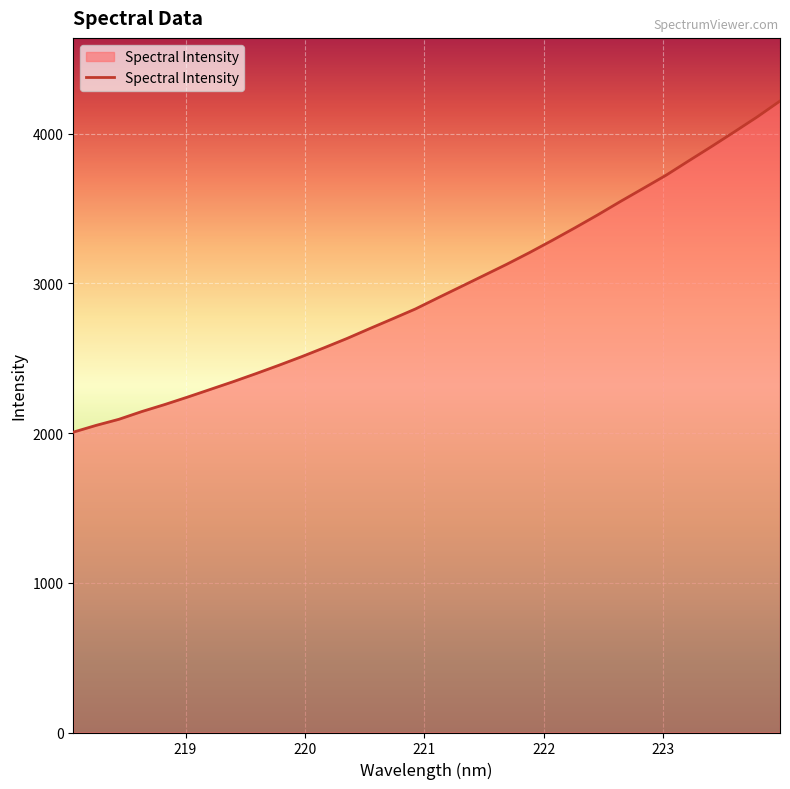

What is the maximum value shown in the chart?

4219.1